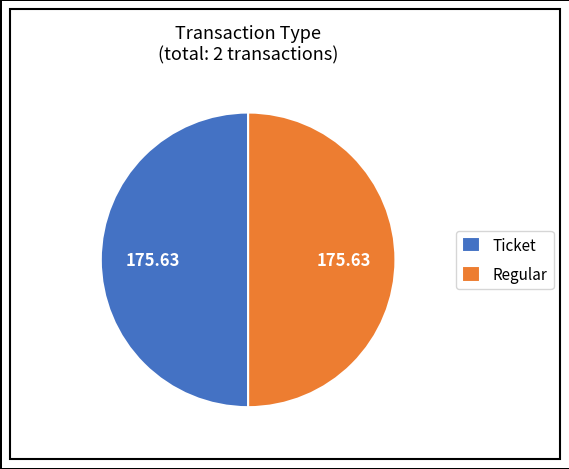

Approximately how many times larger is the value at Regular compared to Ticket?

1.0